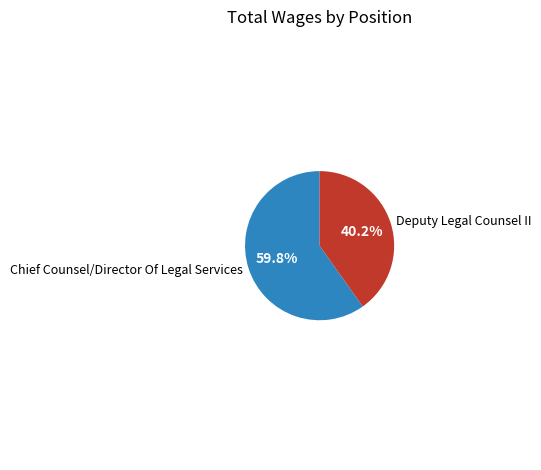

The Chief Counsel/Director Of Legal Services slice represents 60% of the pie. True or false?

True